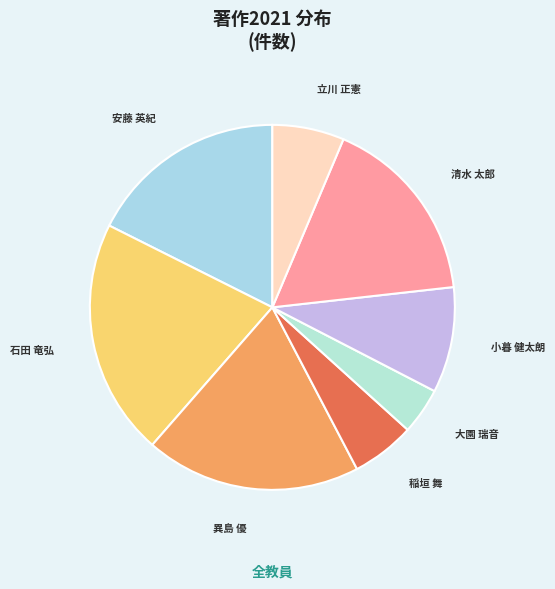

Which category has the biggest portion of the pie?

石田 竜弘